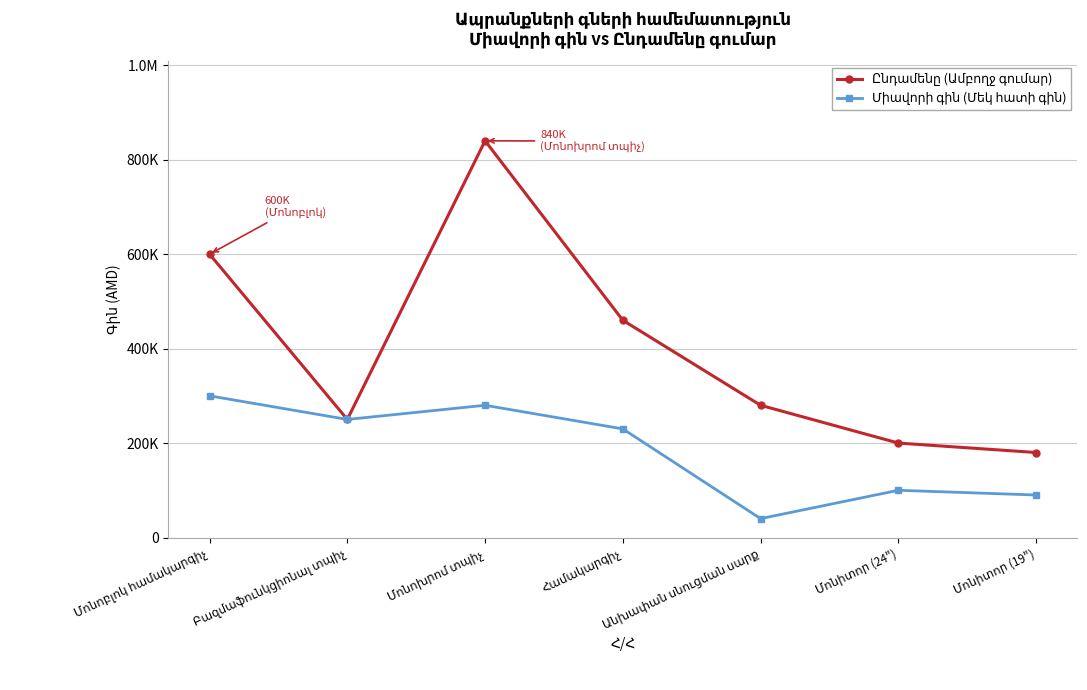

List the labels in order of Միավորի գին (Մեկ հատի գին) value, largest first.

Մոնոբլոկ համակարգիչ, Մոնոխրոմ տպիչ, Բազմաֆունկցիոնալ տպիչ, Համակարգիչ, Մոնիտոր (24"), Մոնիտոր (19"), Անխափան սնուցման սարք